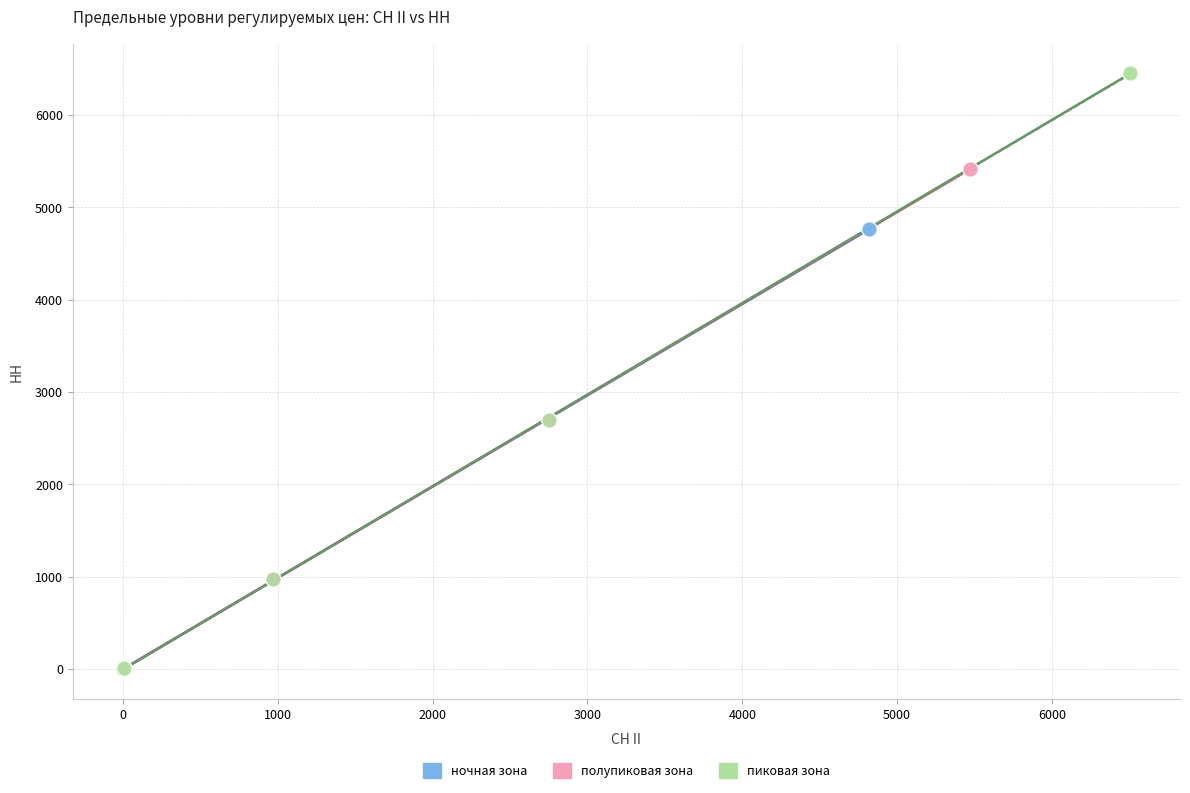

What are all the series names shown in the legend?

ночная зона, полупиковая зона, пиковая зона